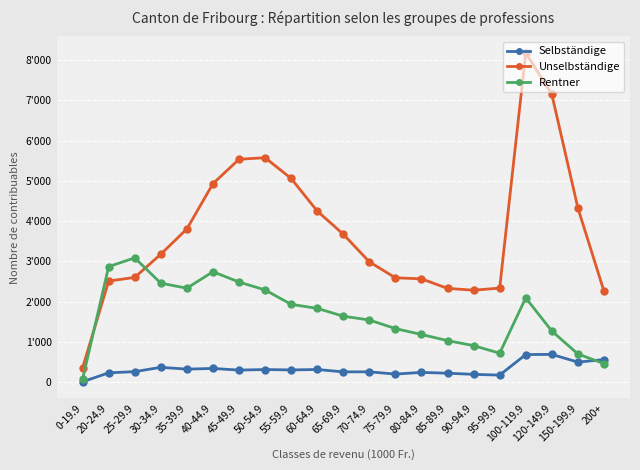

Which series has the largest total across all categories?

Unselbständige